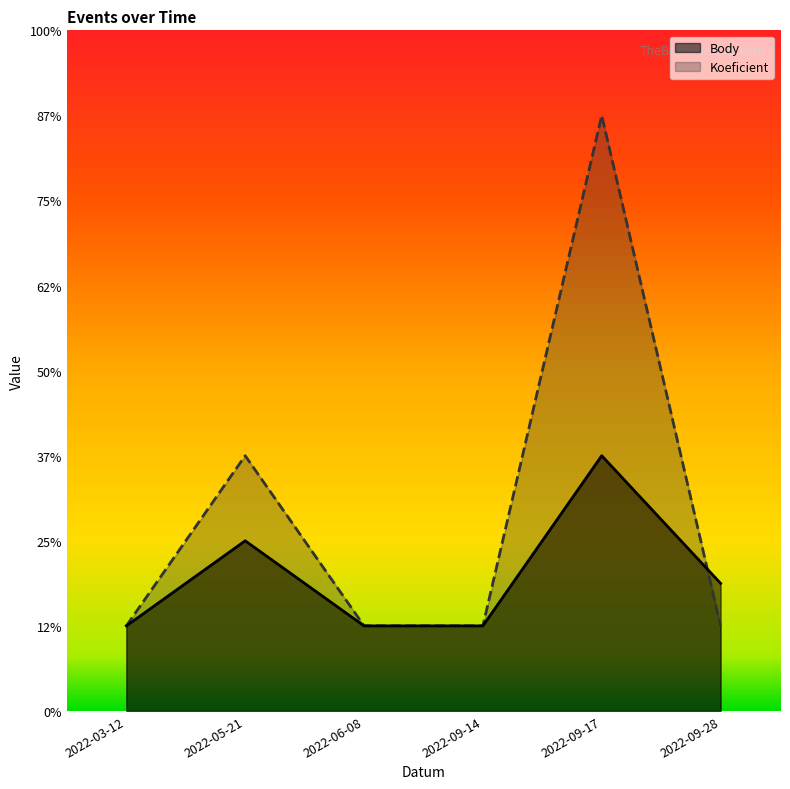

What is the sum of the Koeficient values at 2022-05-21 and 2022-09-14?

4.0